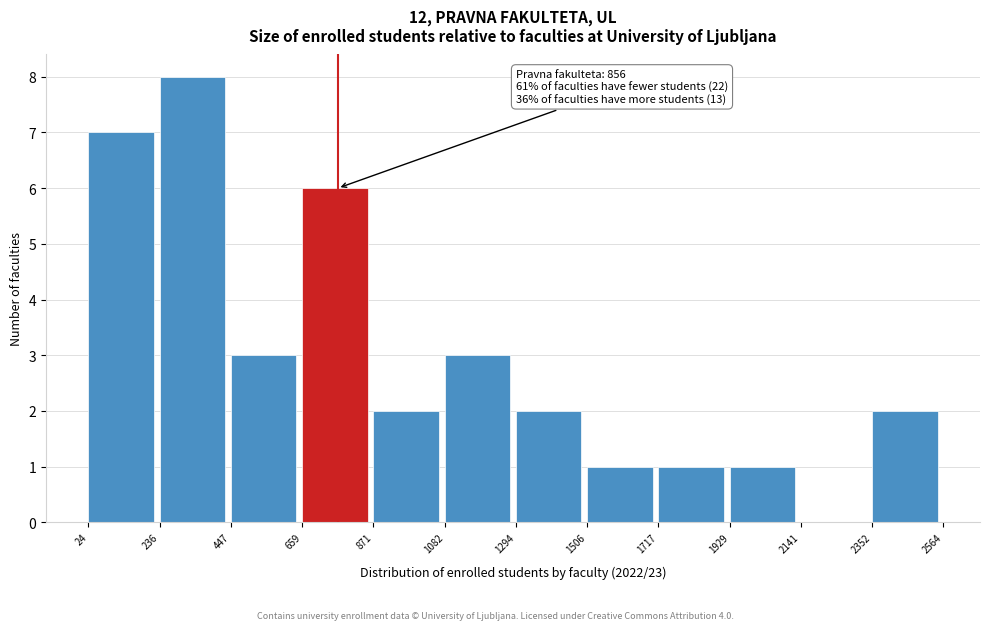

Over which range of the x-axis is the bar tallest?

236 to 447